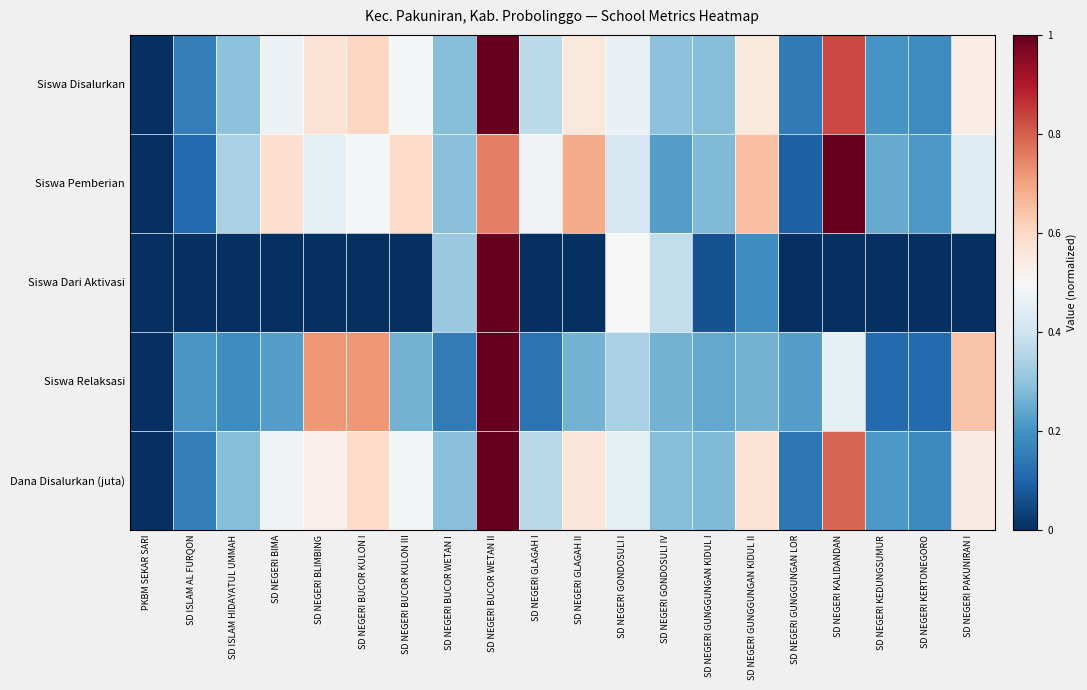

Which label corresponds to the smallest value in the chart?

PKBM SEKAR SARI